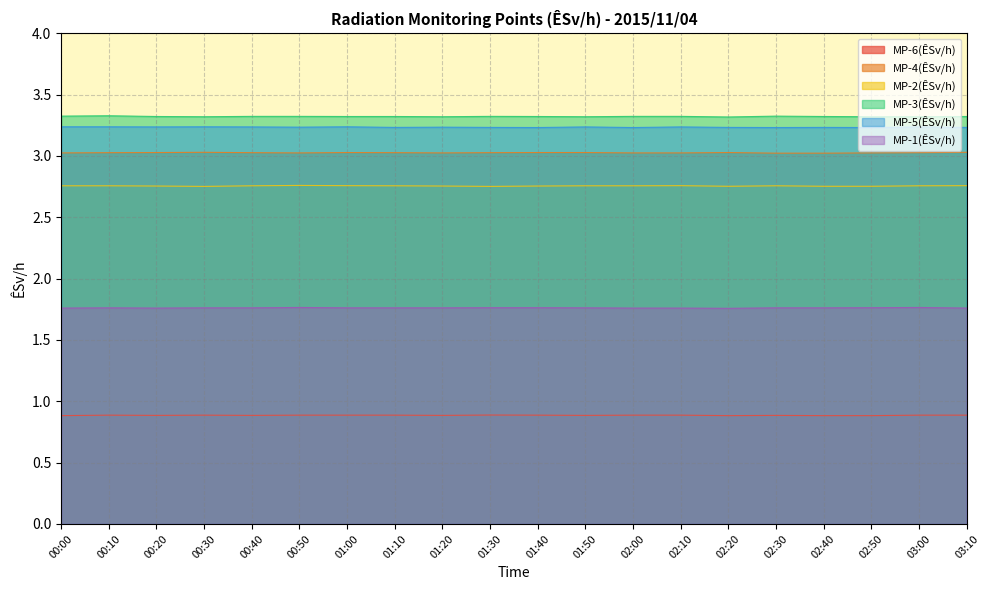

True or false: MP-3(ÊSv/h) has more than 0 interior local peaks.

True